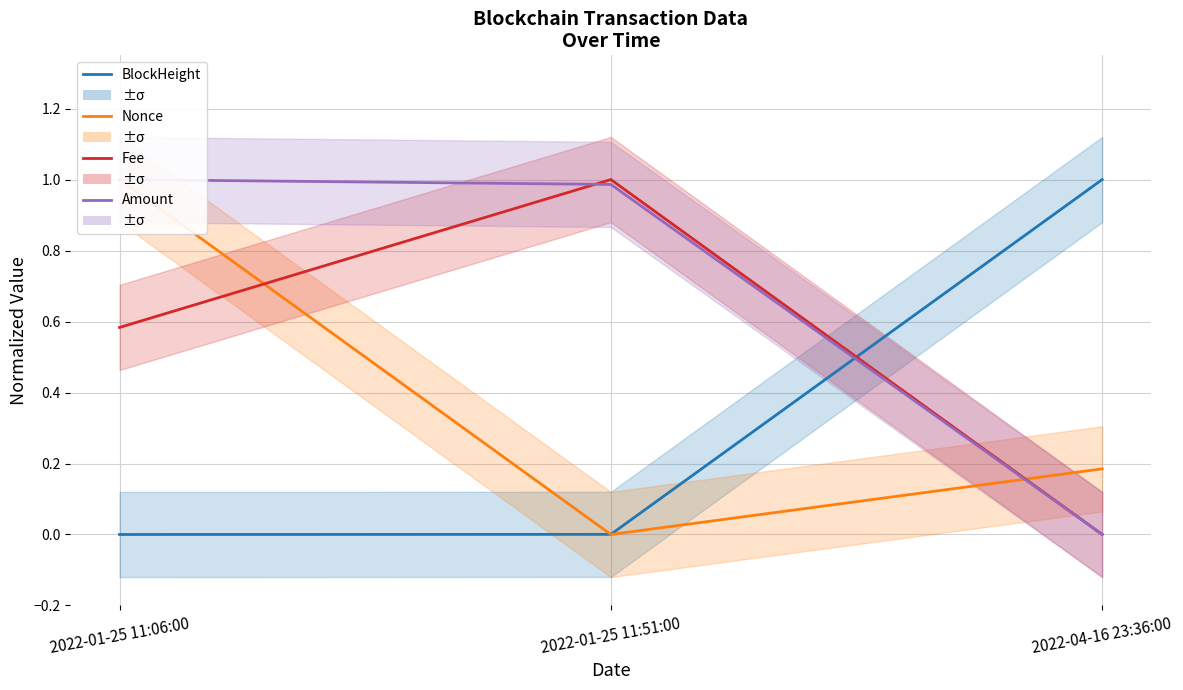

True or false: BlockHeight has a value of 0.0 at 2022-01-25 11:06:00.

True